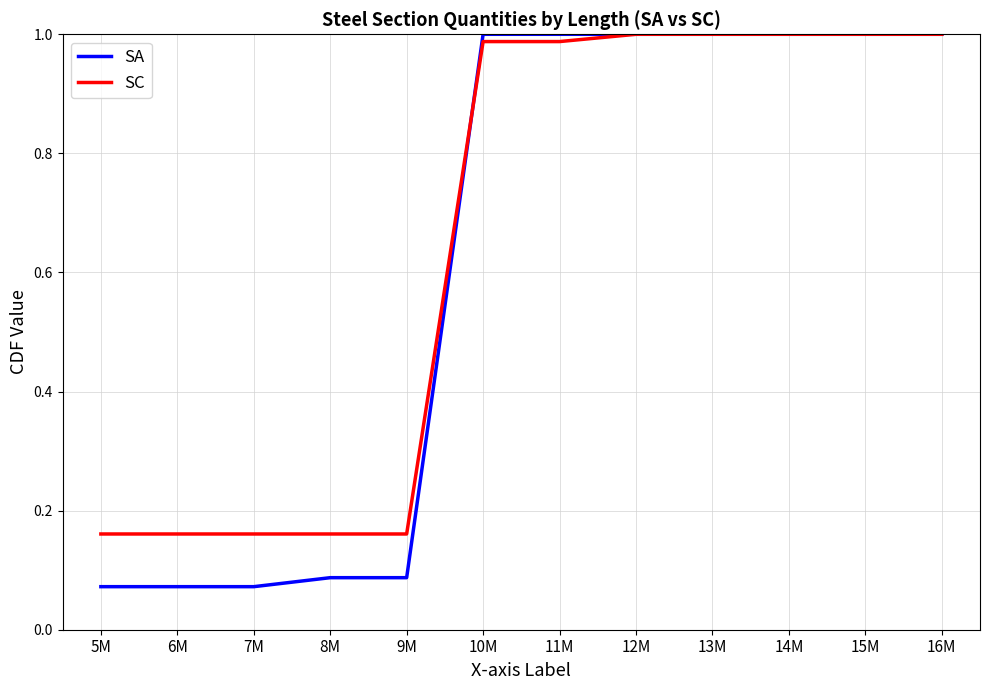

What position from the right is 11M?

6